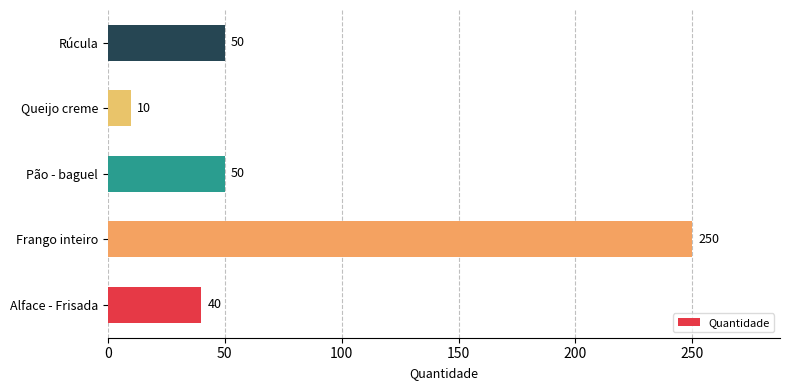

What is the difference between the values at Rúcula and Queijo creme?

40